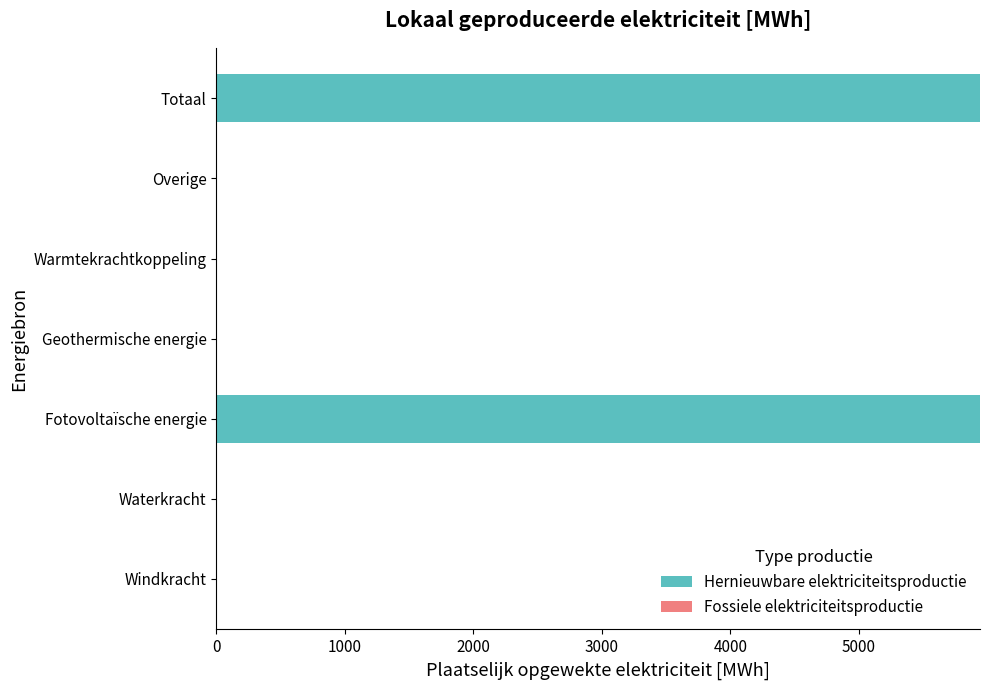

The chart shows a value of 0.0 at Geothermische energie. True or false?

True